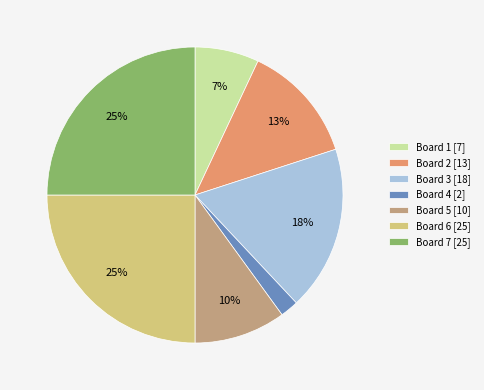

To the nearest percent, what is the average slice percentage?

14%